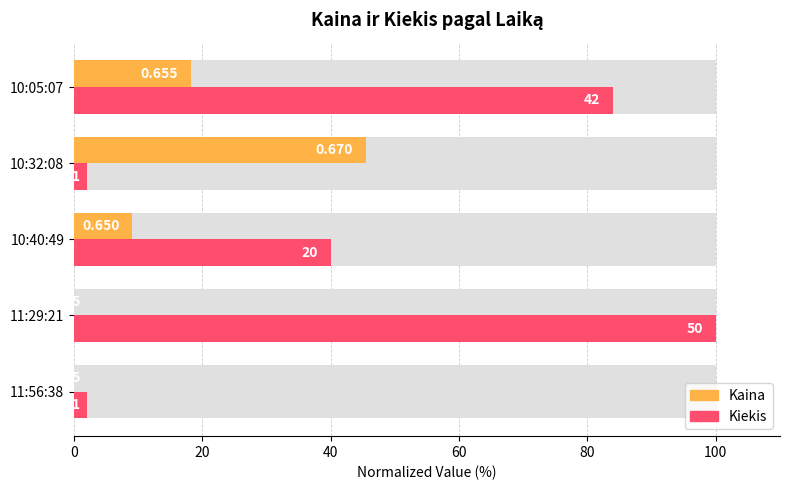

How many groups of bars are there?

5